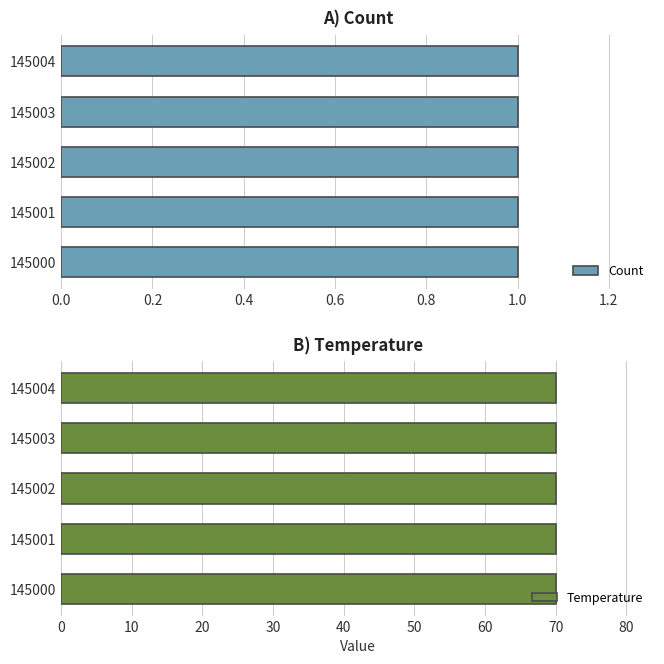

Which label corresponds to the smallest value in the chart?

145000